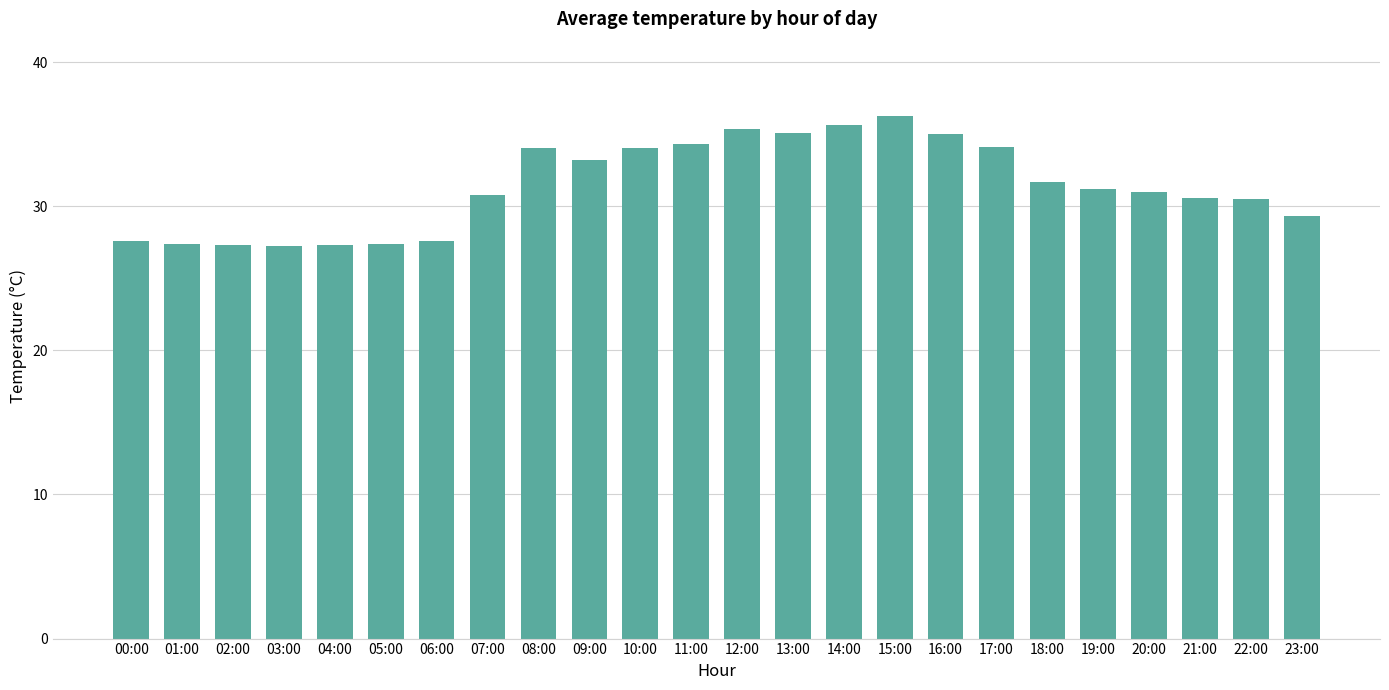

What is the label of the 19th bar from the left?

18:00